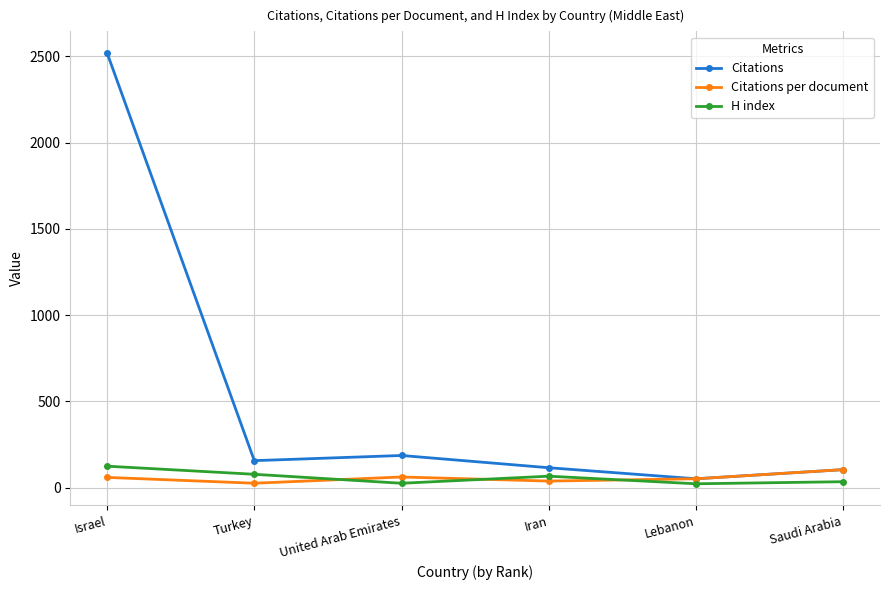

At which category is the sum across all series the highest?

Israel